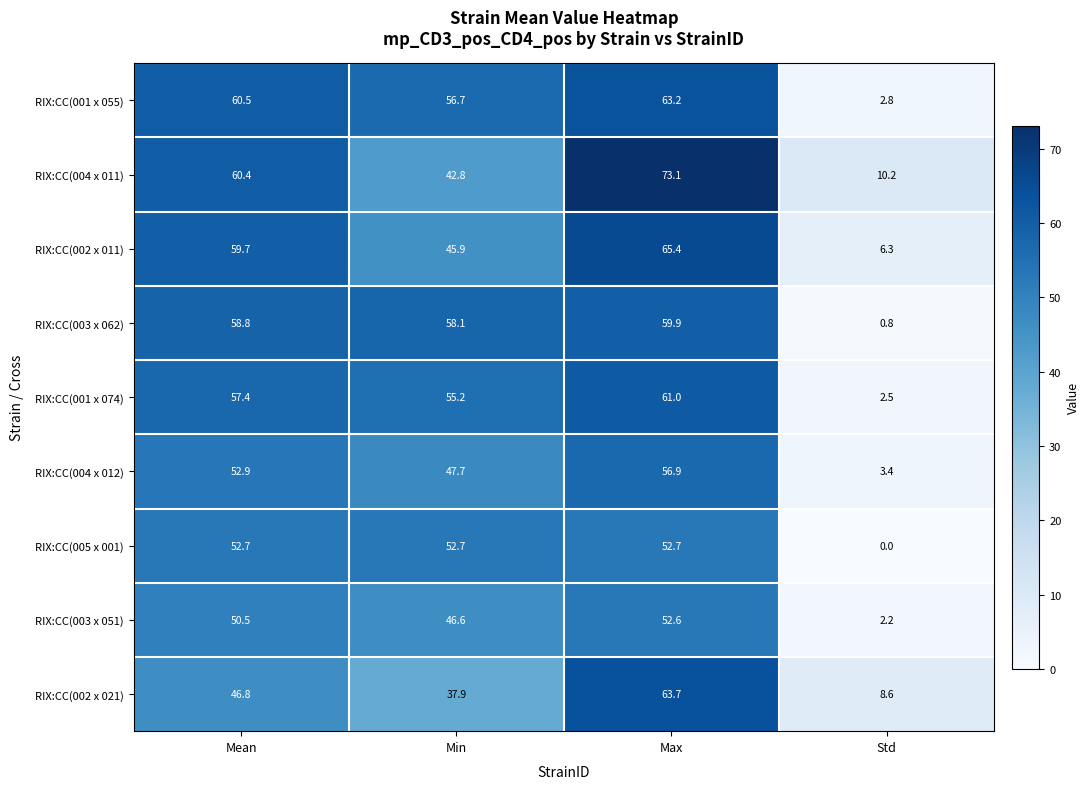

What value does the RIX:CC(005 x 001) series have at Max?

52.7